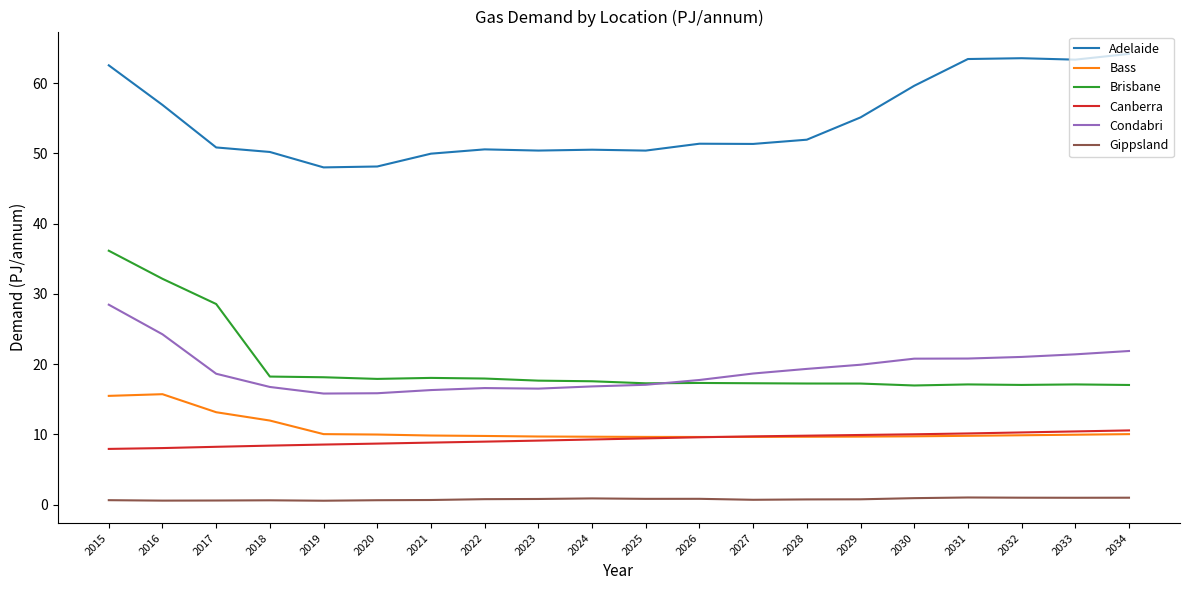

What value does the Canberra series have at 2034?

10.6